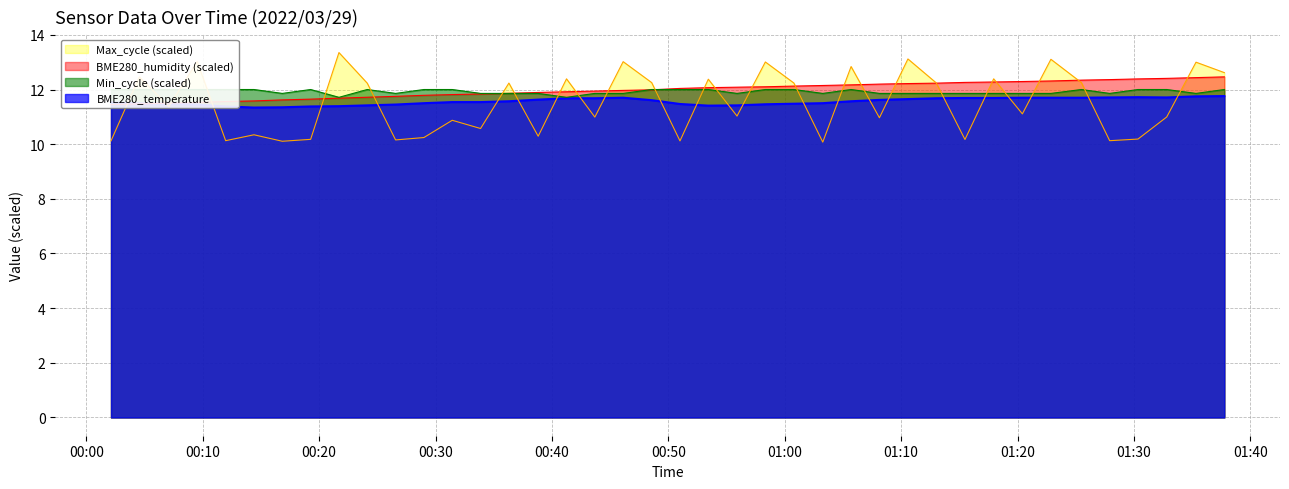

How many times do Max_cycle and Min_cycle cross each other?

25